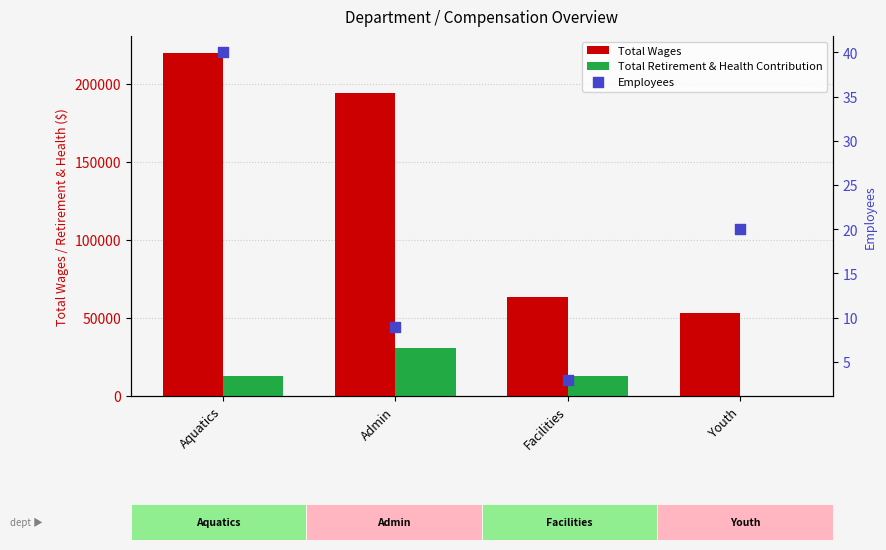

Is the value of Employees at Facilities greater than the value of Total Wages at Aquatics?

No